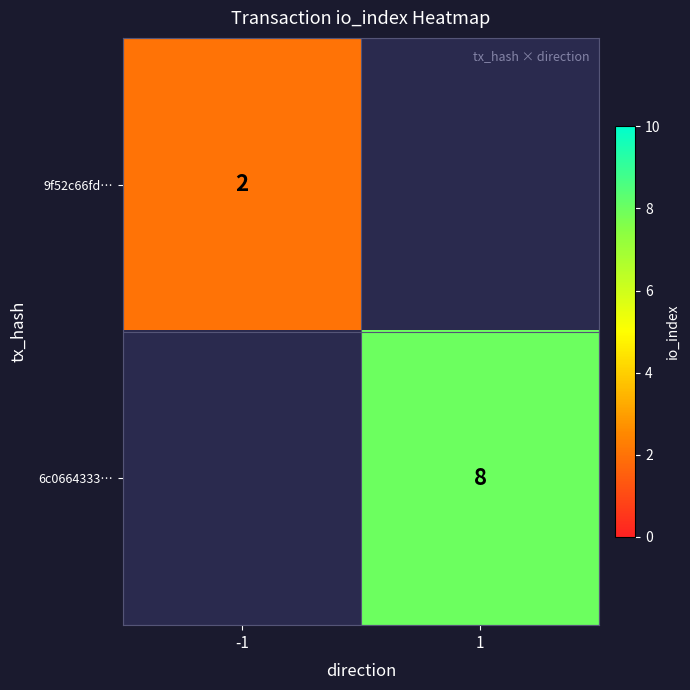

True or false: 9f52c66fd… has a value of 2 at -1.

True